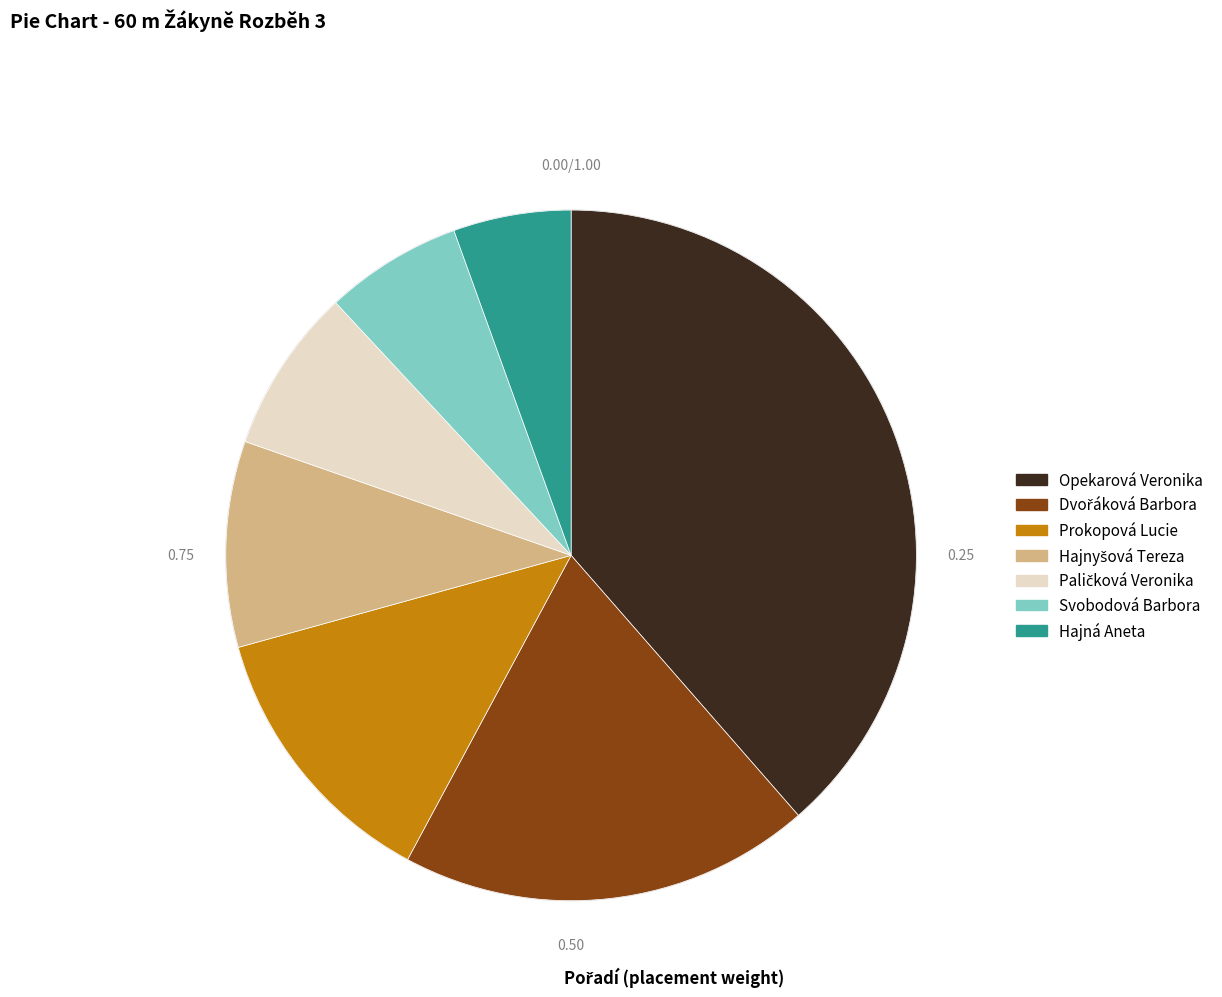

Is the sum of Svobodová Barbora and Prokopová Lucie greater than half?

No